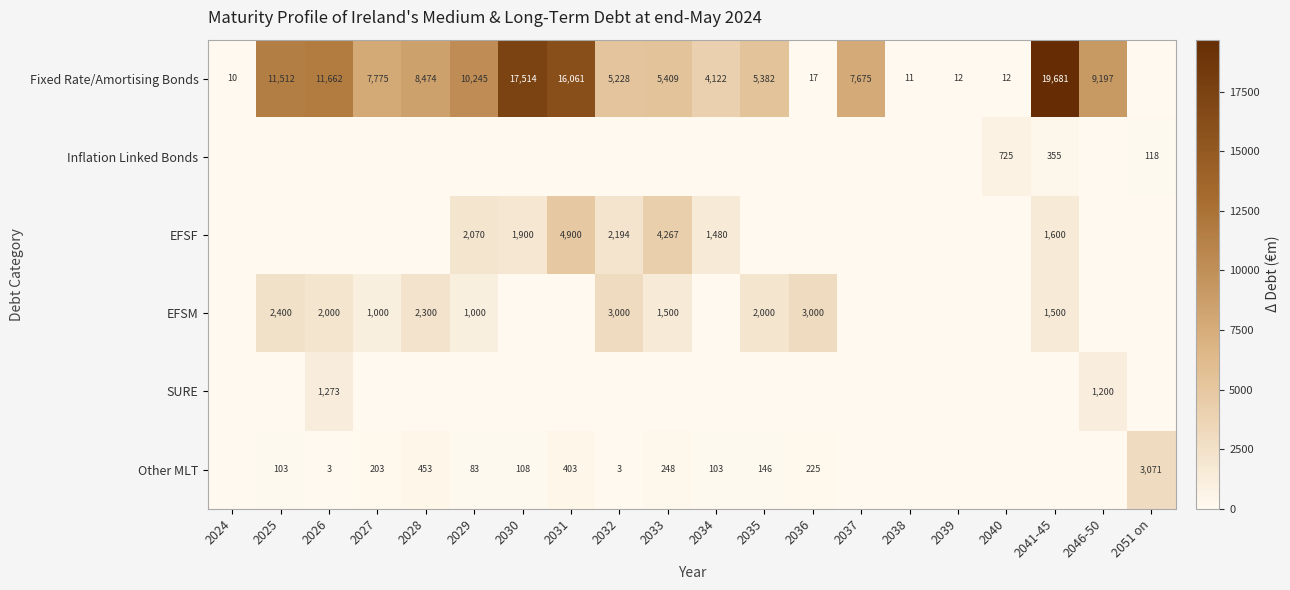

Is it true that EFSF equals 2765 at 2031?

False